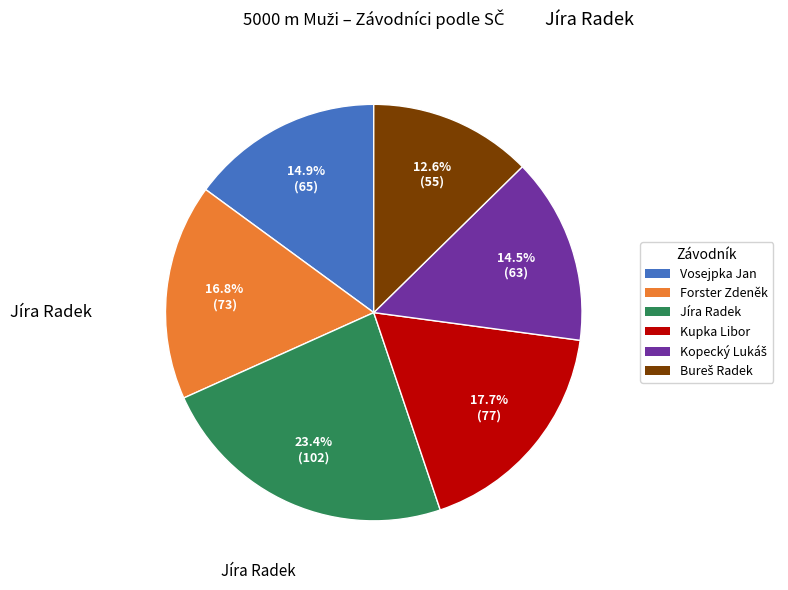

Between Forster Zdeněk and Vosejpka Jan, which is larger?

Forster Zdeněk